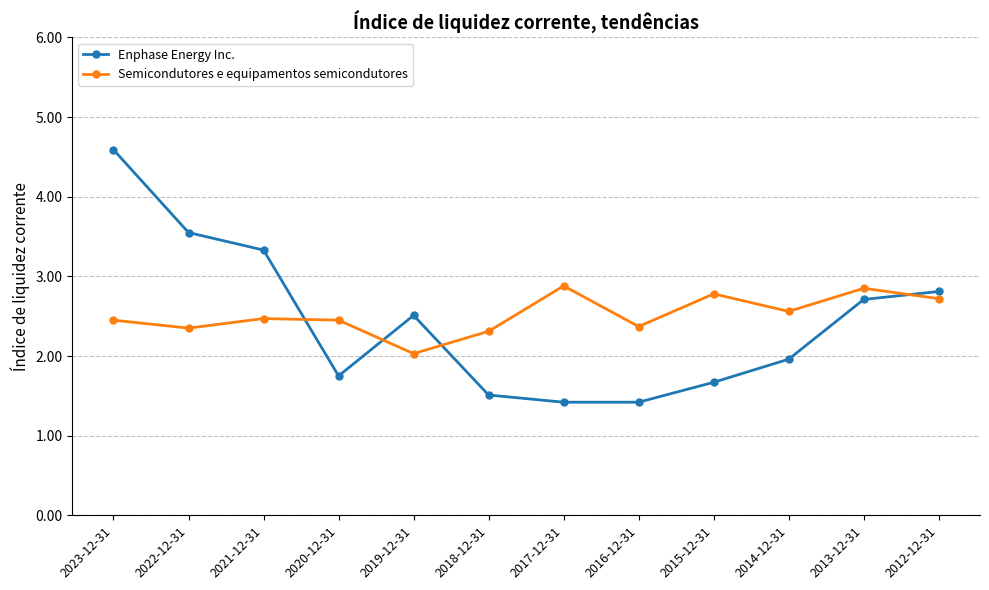

How many lines are shown in the chart?

2